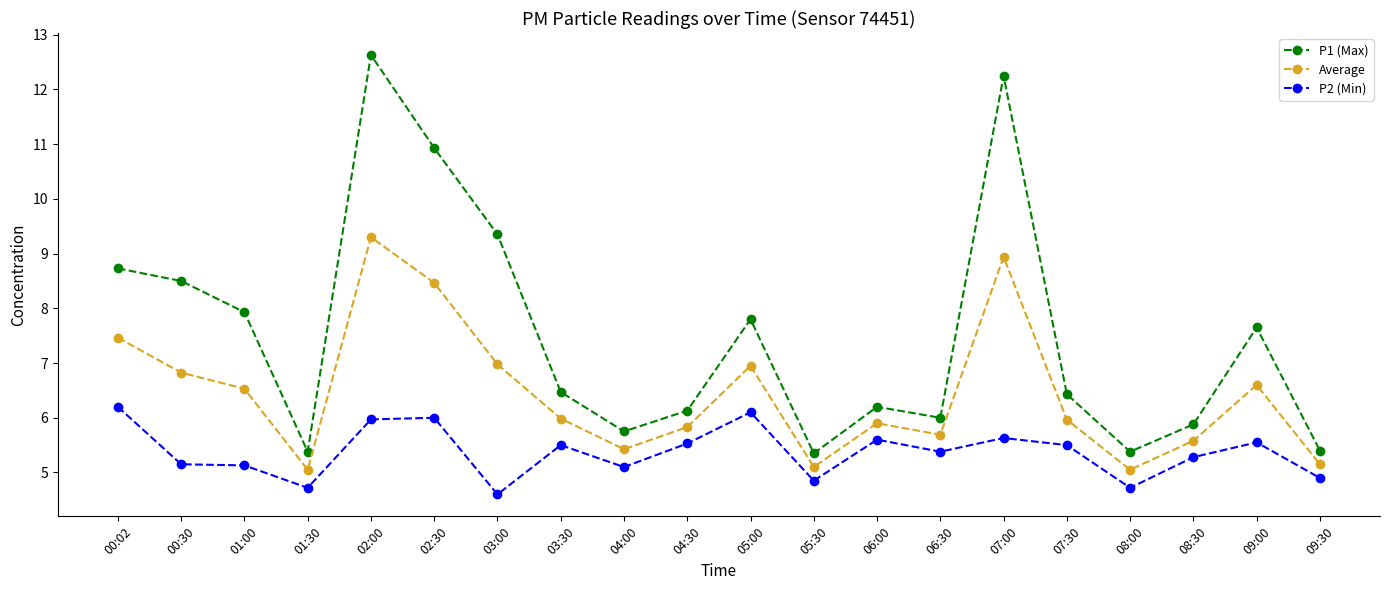

How many series are shown in this chart?

3